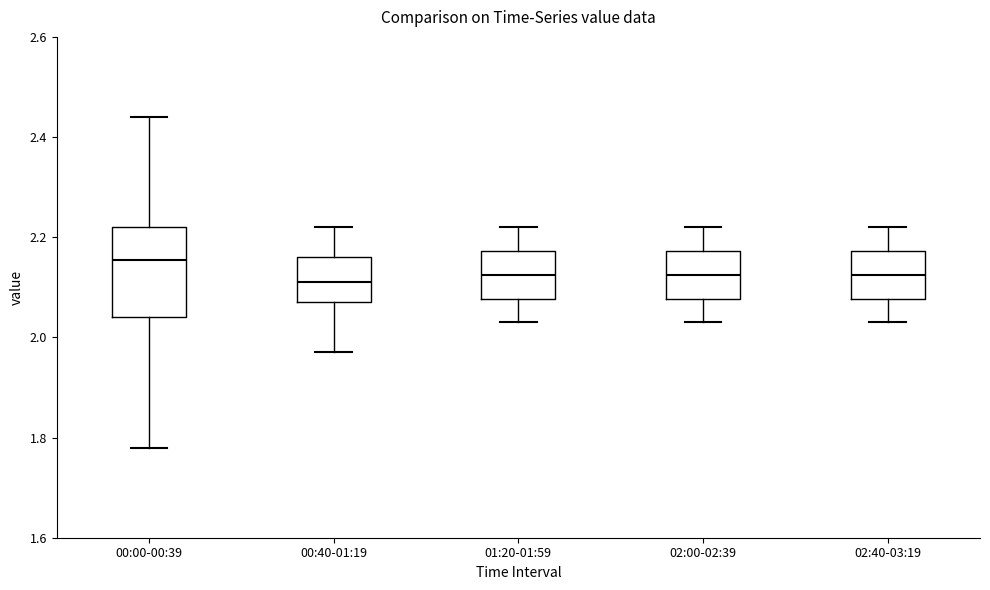

Where does the lower whisker of the box for 00:00-00:39 end on the y-axis? The values are not printed on the chart, so give them approximately, as read against the axis.

1.78